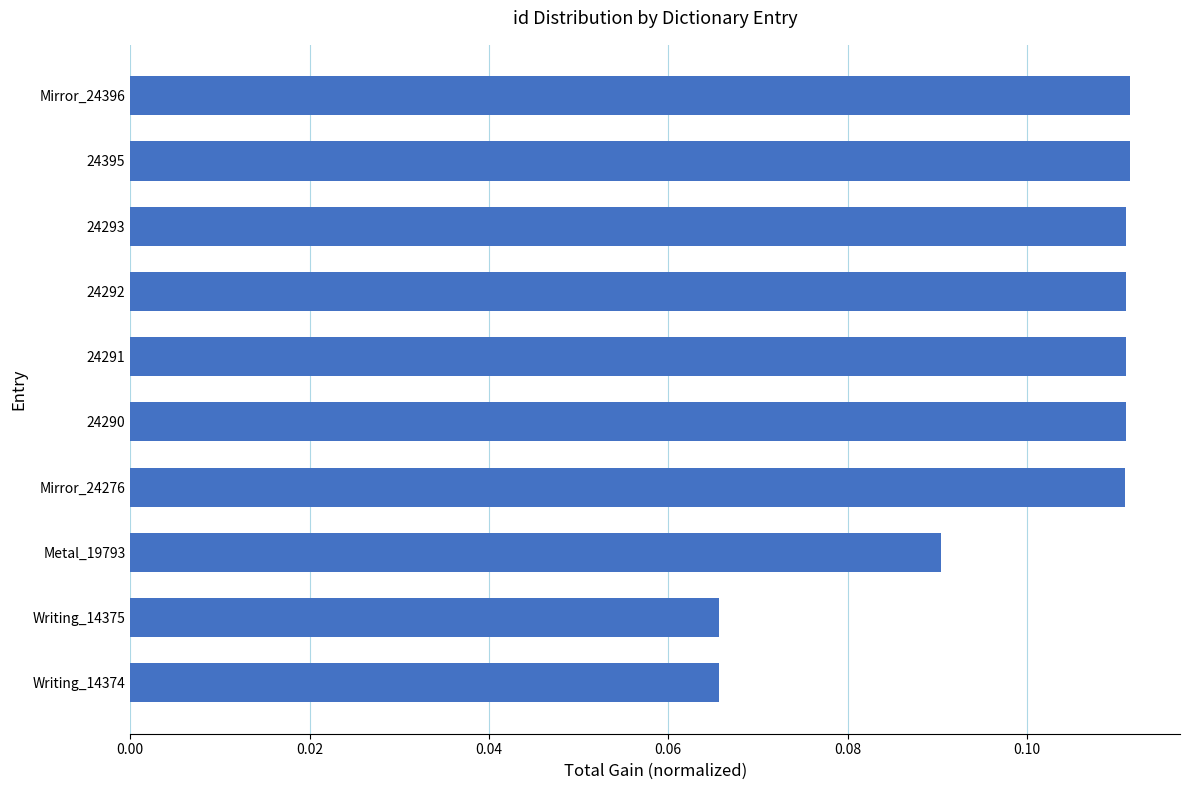

What is the label of the 9th bar from the top?

Writing_14375